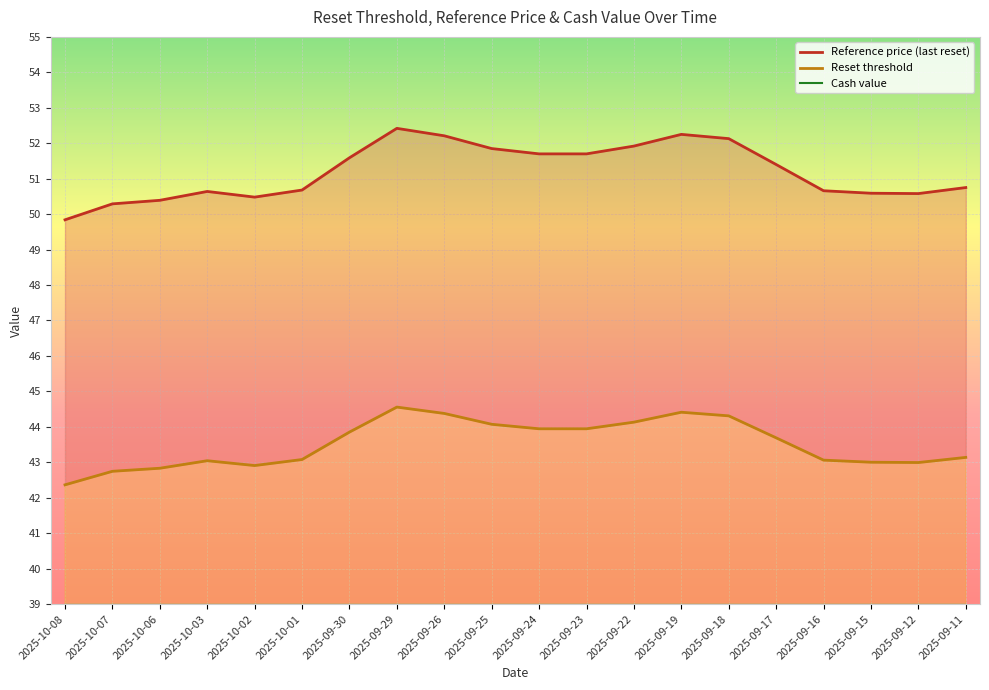

Read the Reference price value at 2025-09-25.

51.9